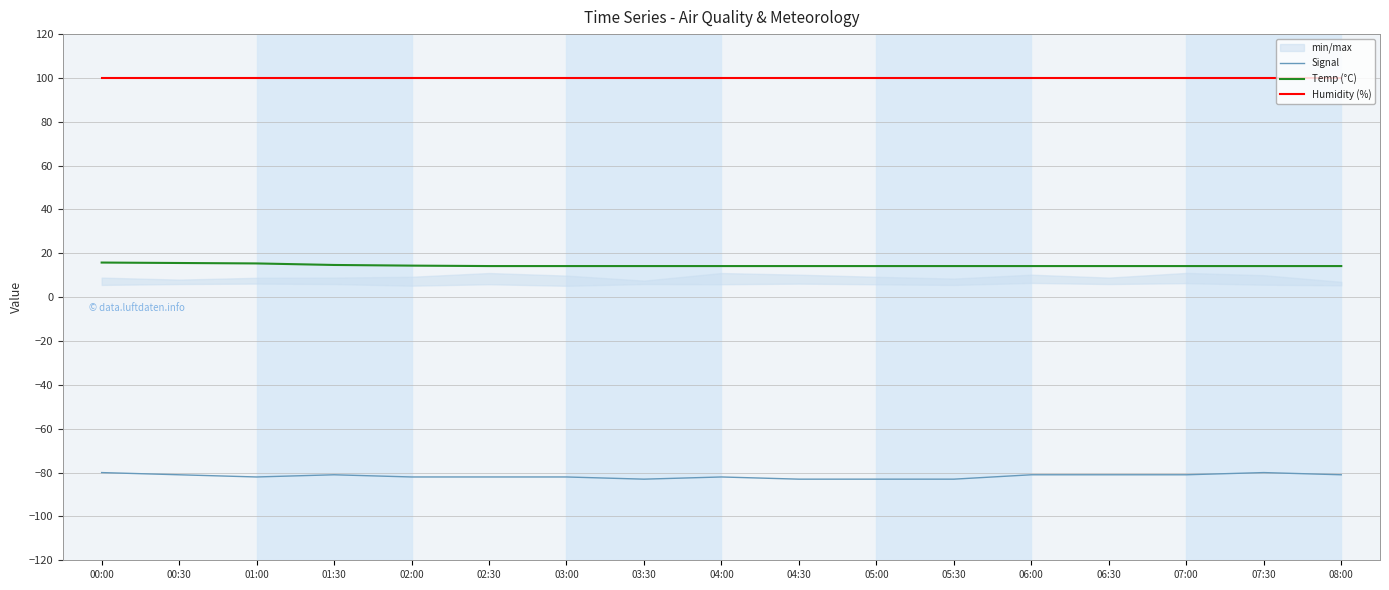

Is it true that Temp (°C) equals 14.2 at 08:00?

True